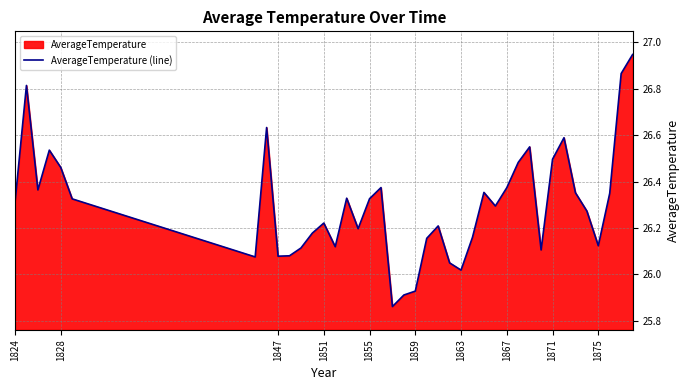

The chart shows a value of 42.9 at 1875. True or false?

False